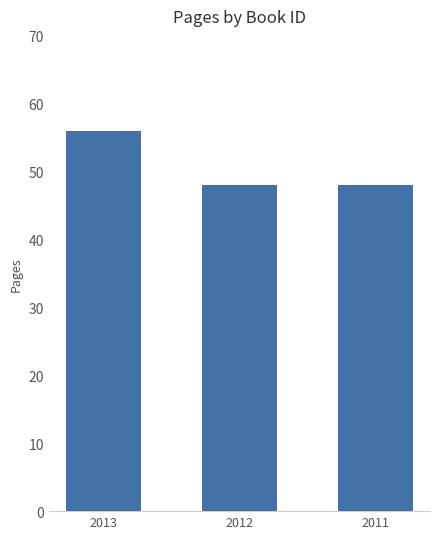

Count the values in the range 48 to 56.

3